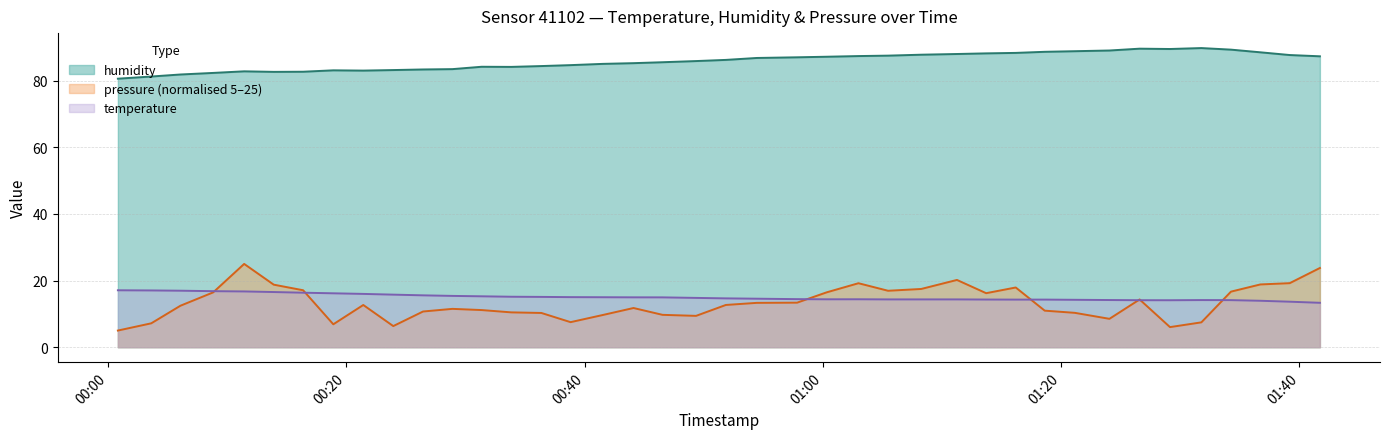

At which label does pressure_scaled reach its minimum?

2023-10-08T00:00:49